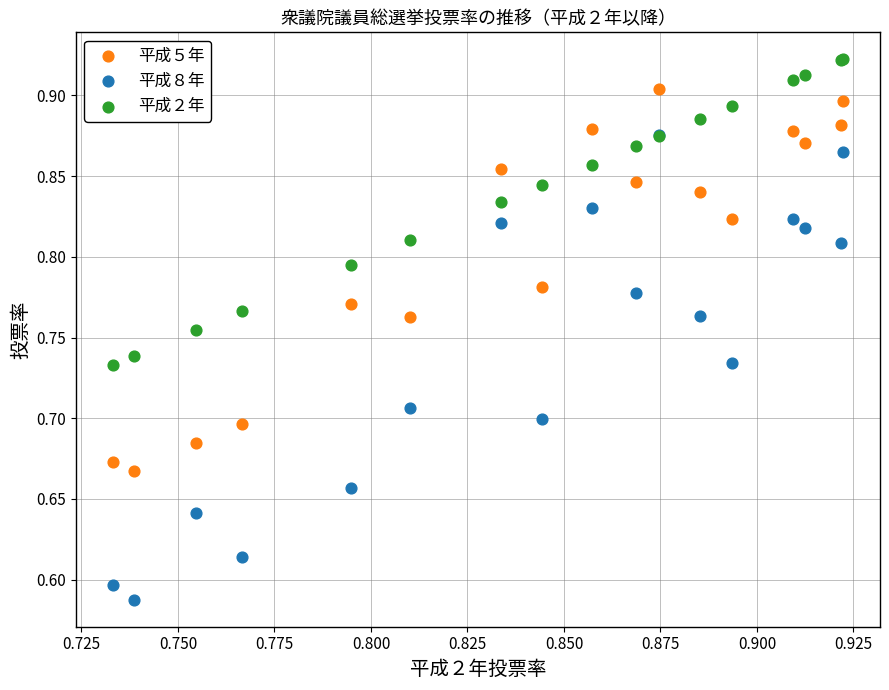

Which series has the largest Y range (max minus min)?

平成８年